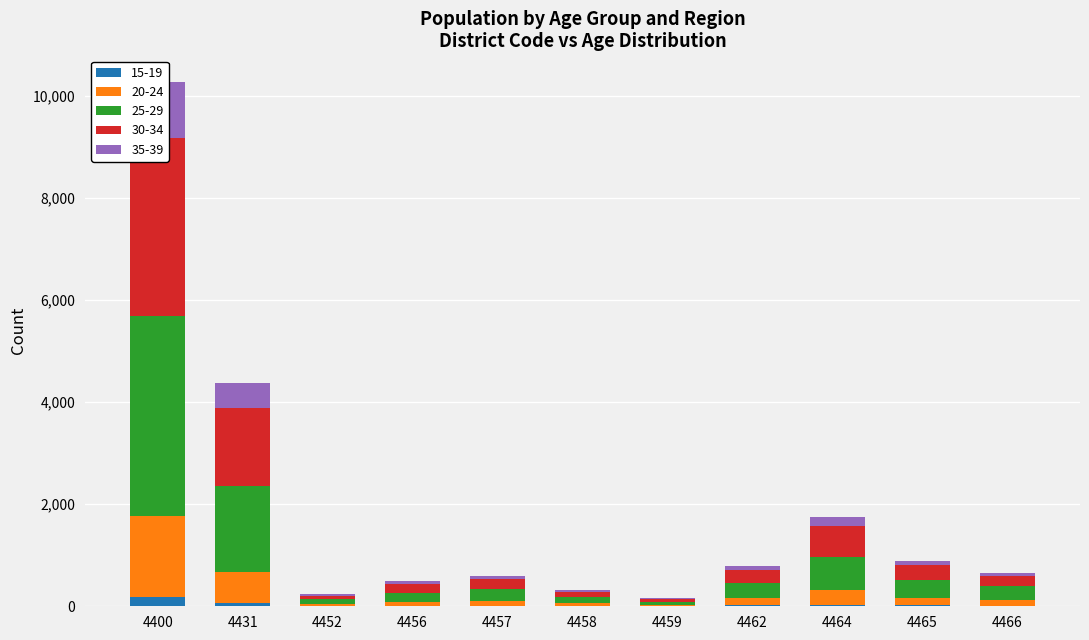

What is the highest value of the Total series?

3920